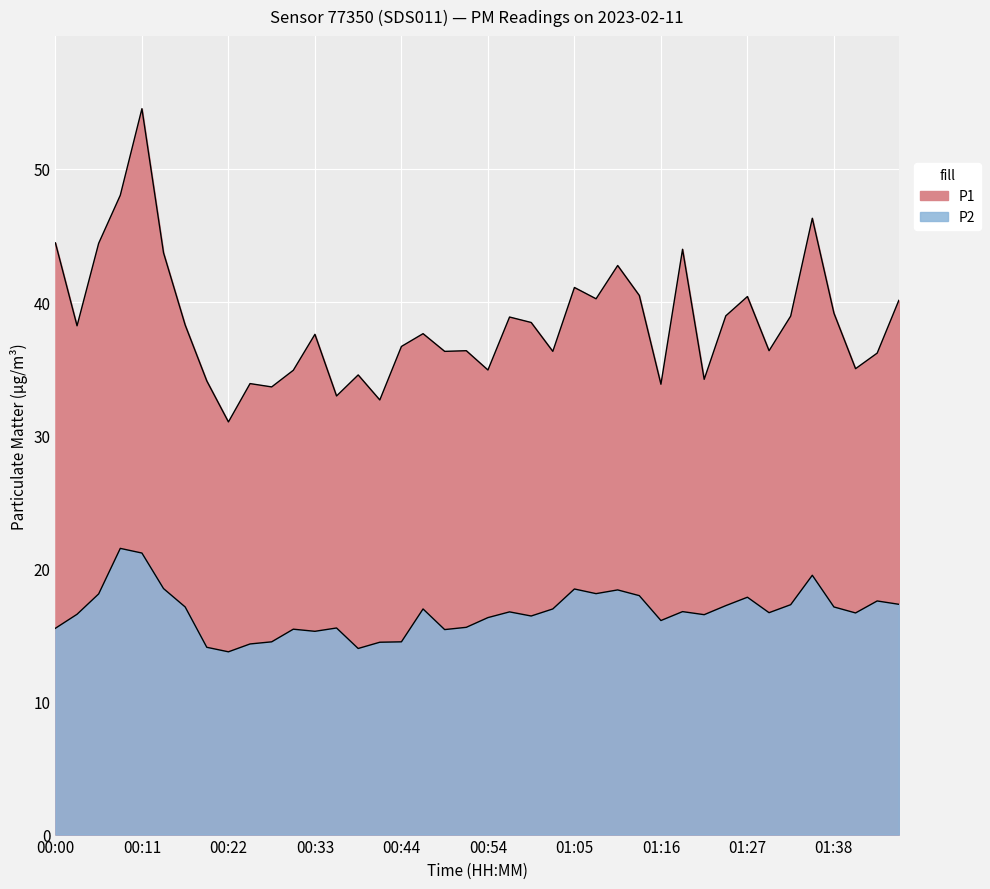

What is the average value of the P1 series?

38.5